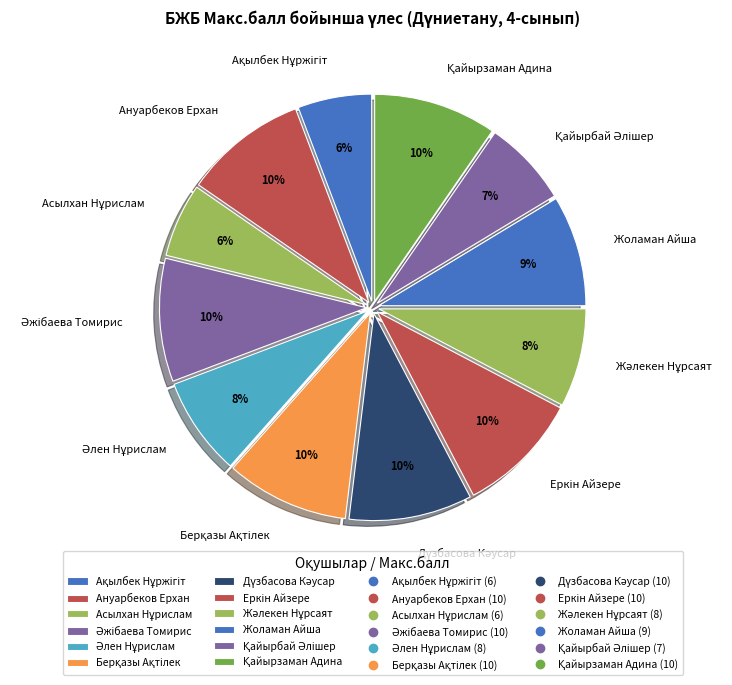

To the nearest percent, what is the average slice percentage?

8%